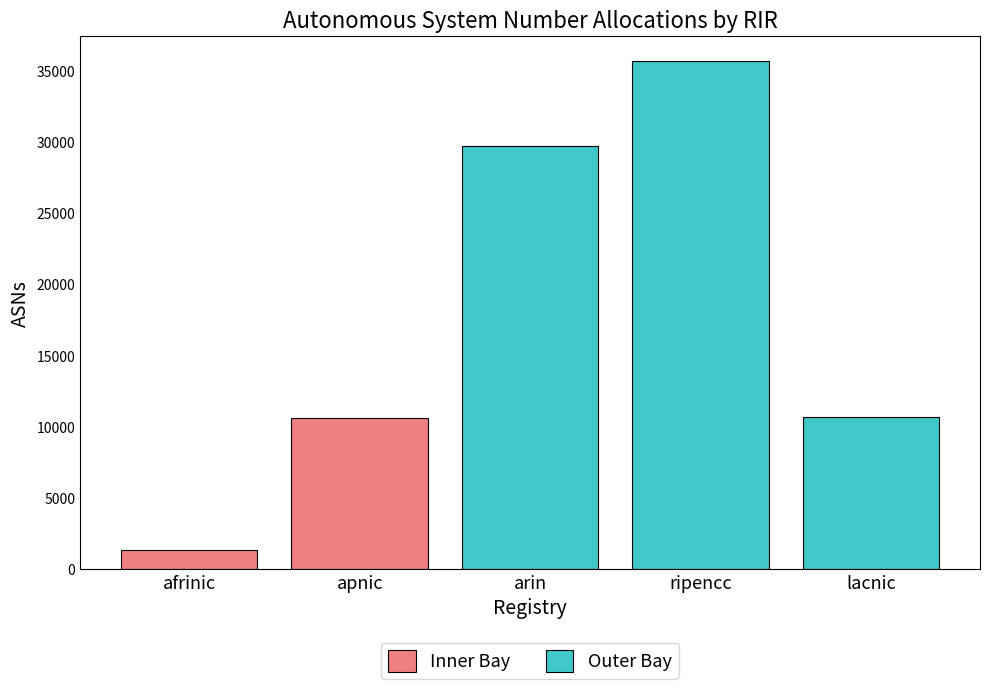

How many series are shown in this chart?

2